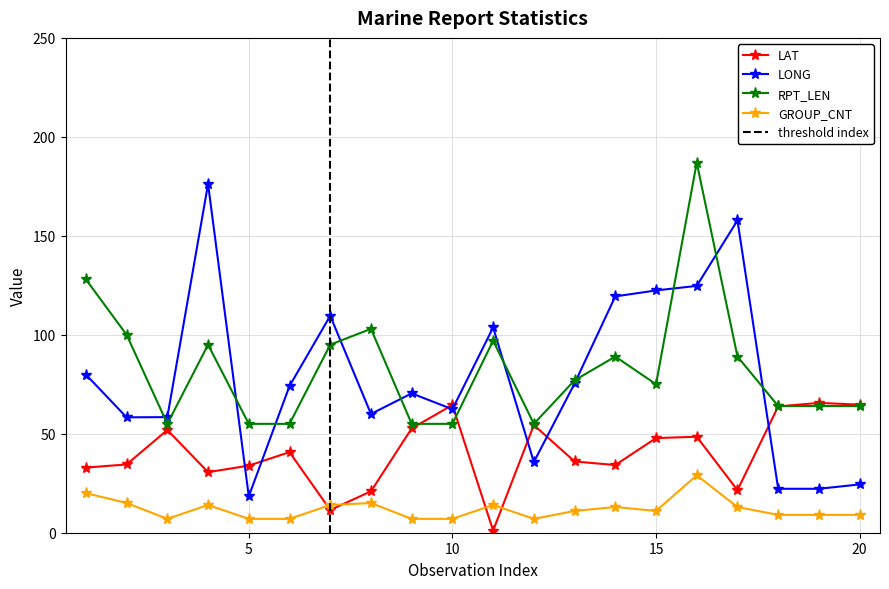

How many interior local valleys does the LONG series have?

5